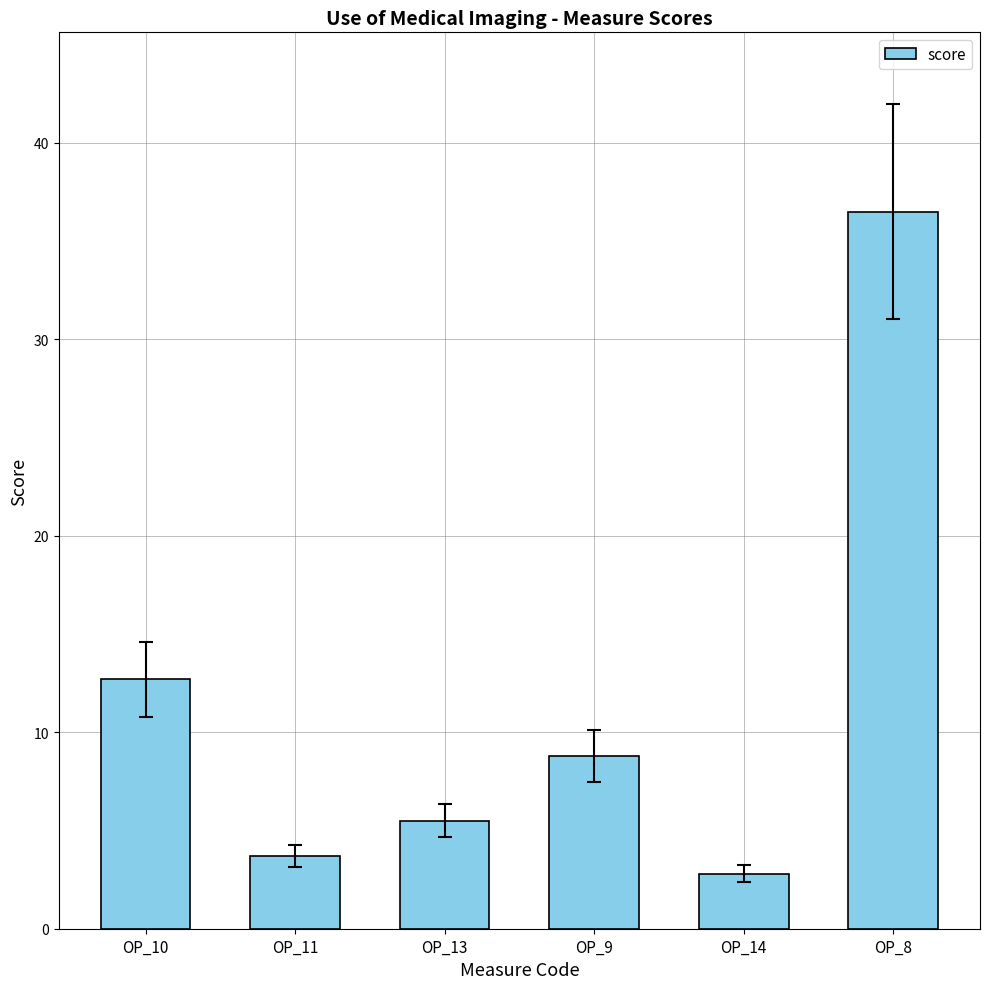

What is the sum of all values?

70.0